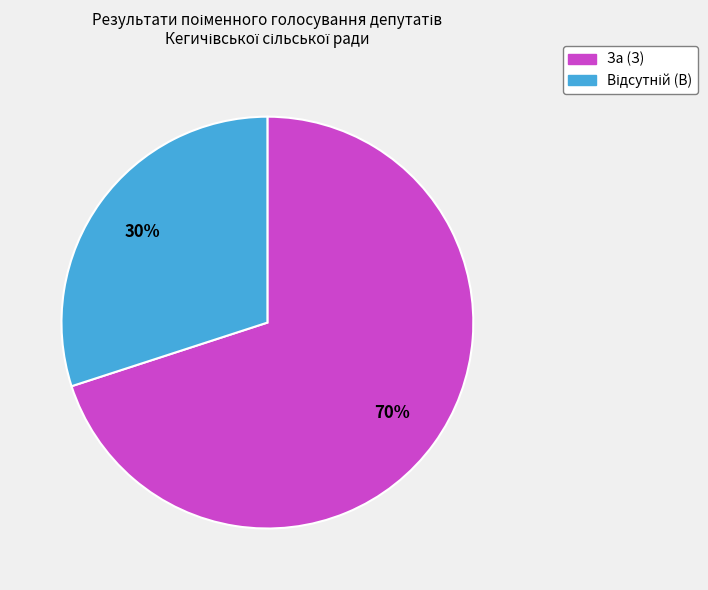

To the nearest percent, what percentage of the pie is За (З)?

70%